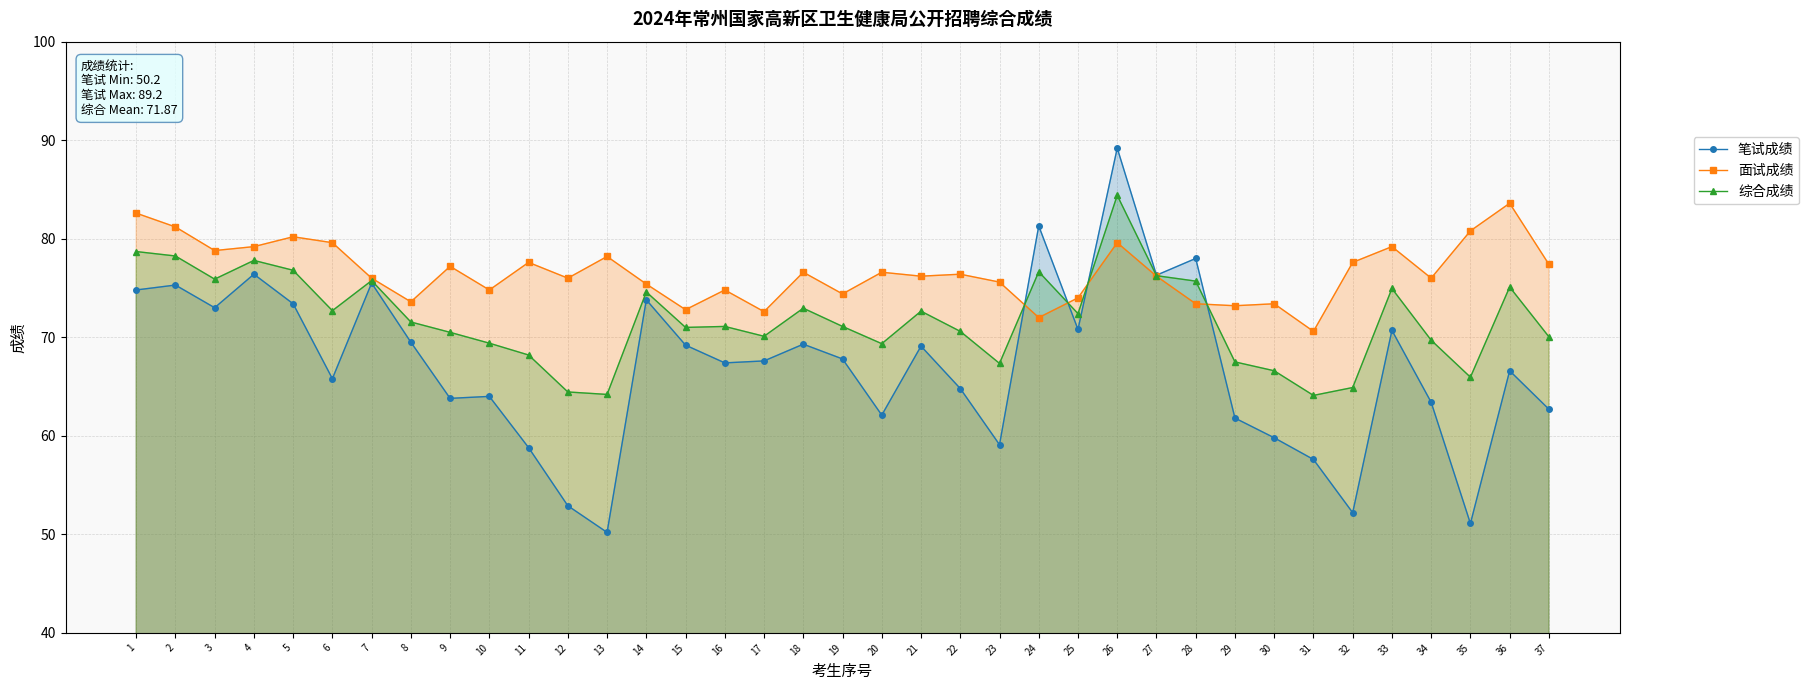

What is the spread (max minus min) of values at 5?

6.8